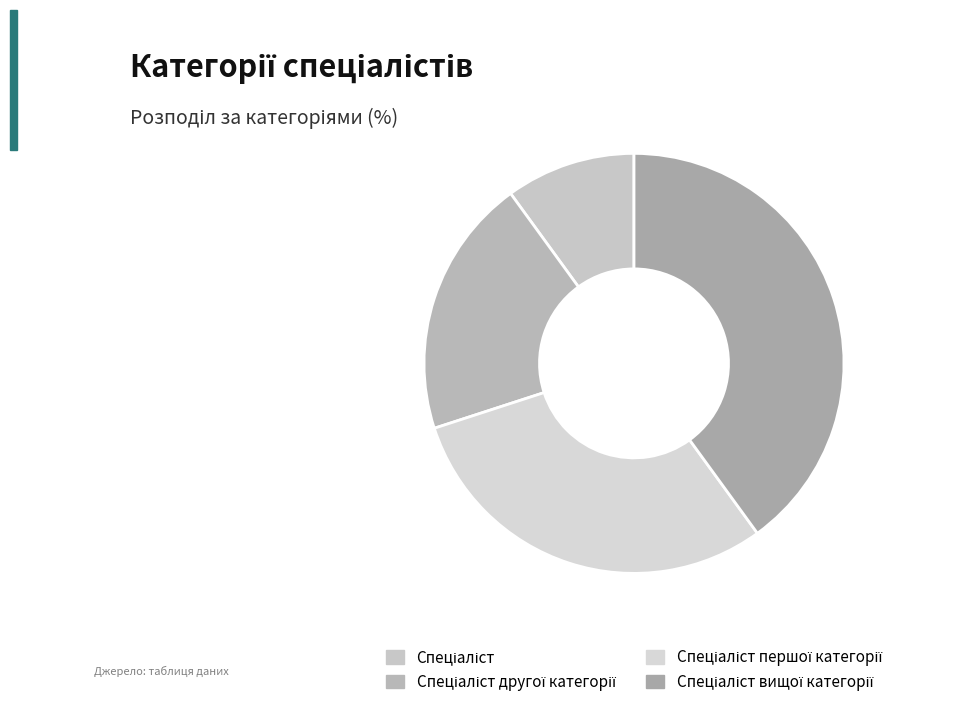

Is there a majority slice in this chart?

No